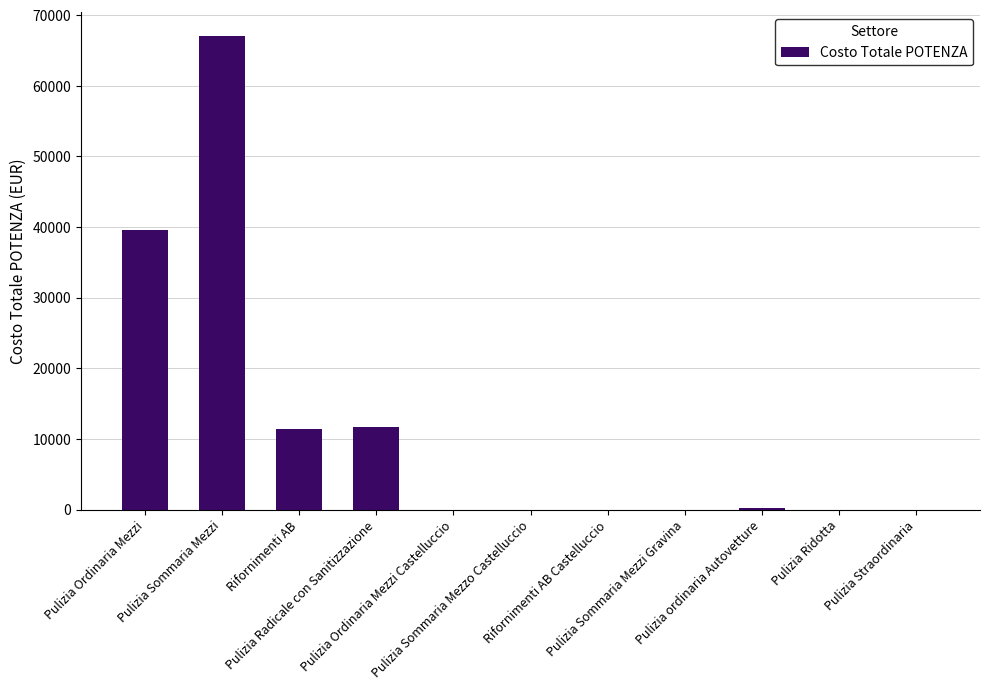

What is the approximate value at Rifornimenti AB?

11392.1